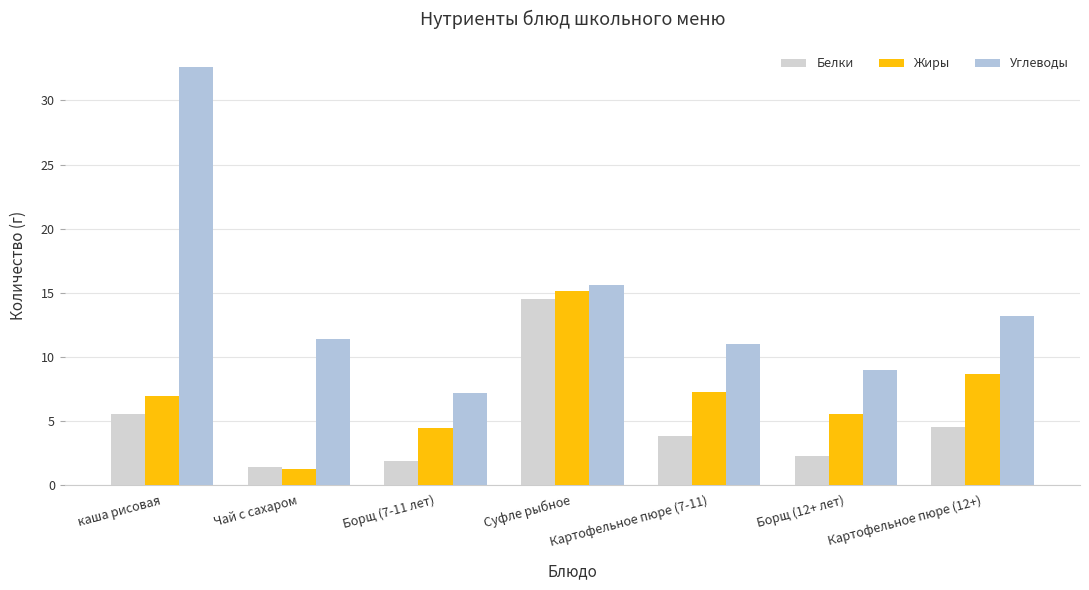

Reading right to left, extract all data points from this chart.

Белки: 4.5	2.2	3.8	14.5	1.8	1.4	5.5
Жиры: 8.6	5.5	7.2	15.1	4.4	1.2	6.9
Углеводы: 13.2	8.9	11.0	15.6	7.2	11.4	32.6